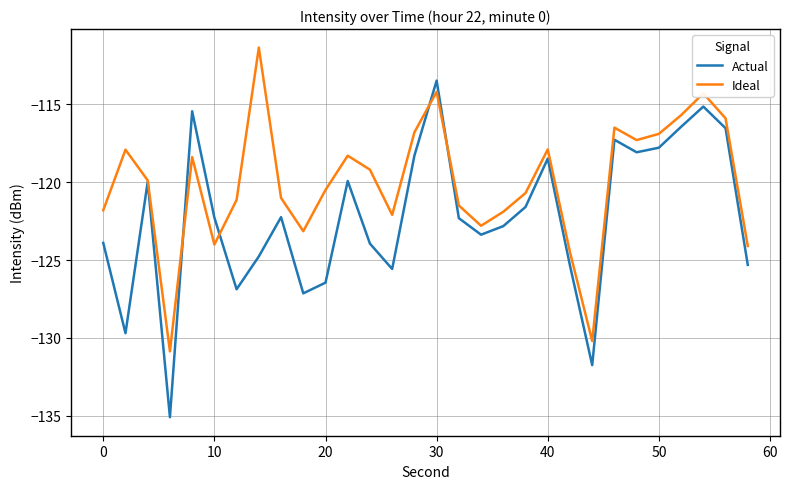

Which series has the largest total across all categories?

Ideal